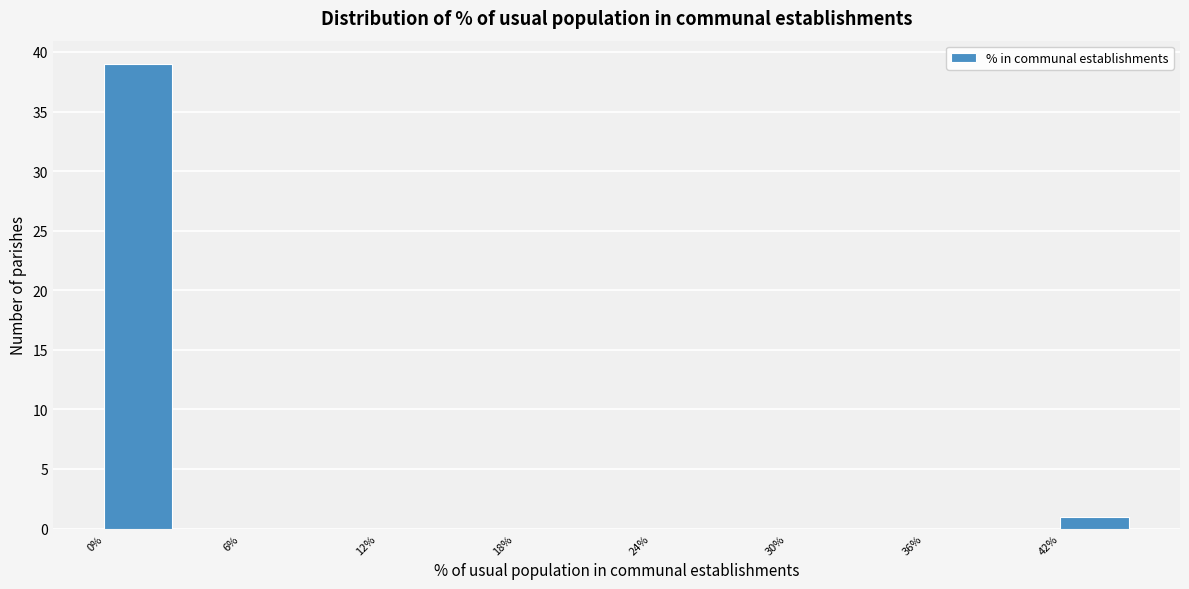

Read against the x-axis, roughly where is the centre of the tallest bar?

2